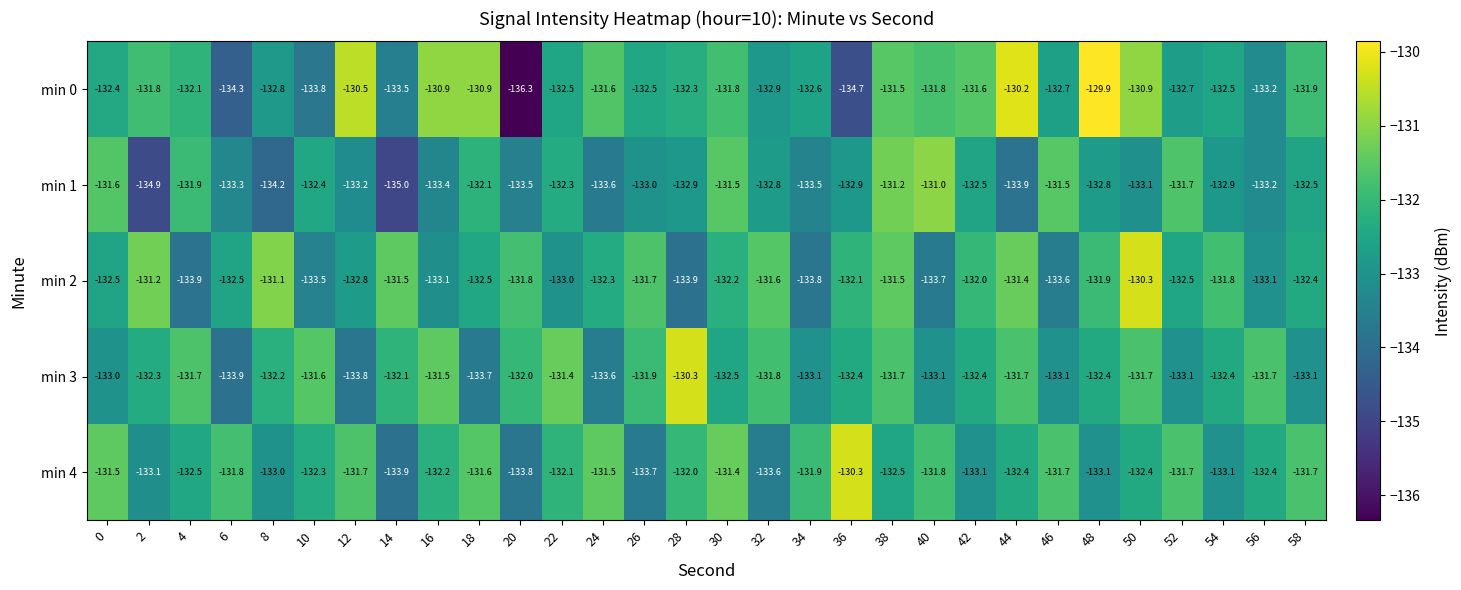

What is the difference between the maximum and second lowest values in the min 1 series?

3.9